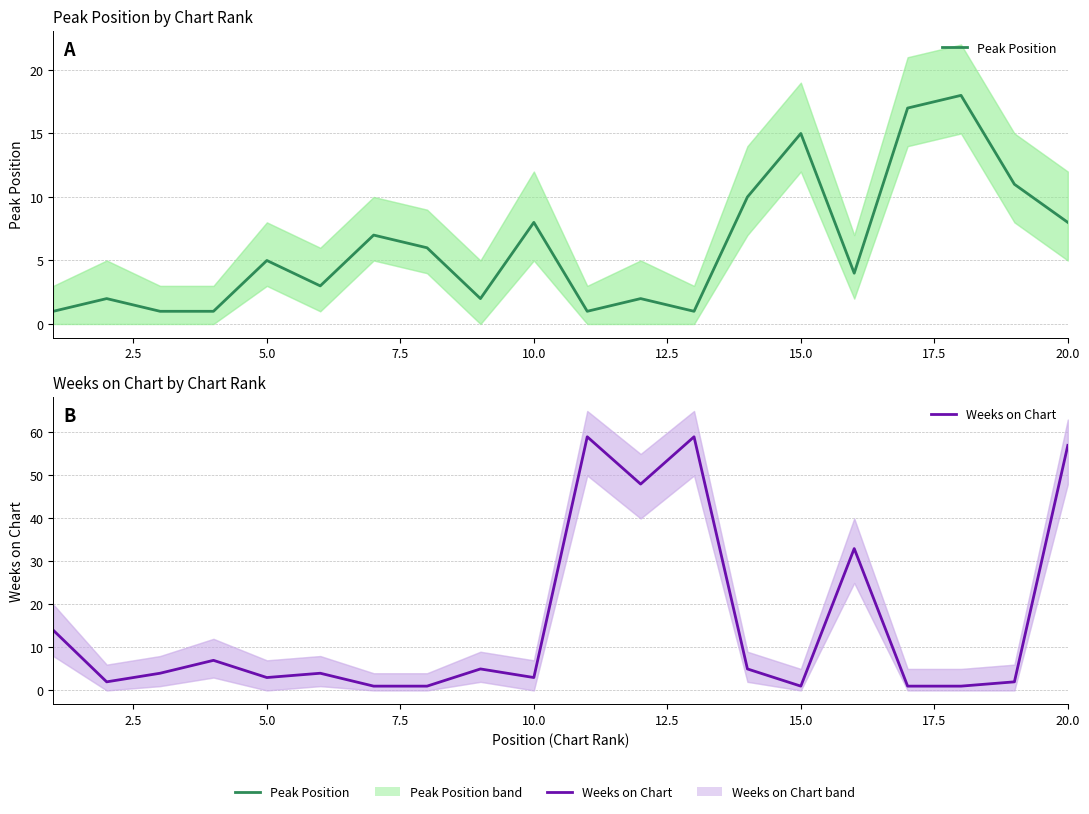

How many interior local peaks does the Peak Position series have?

7